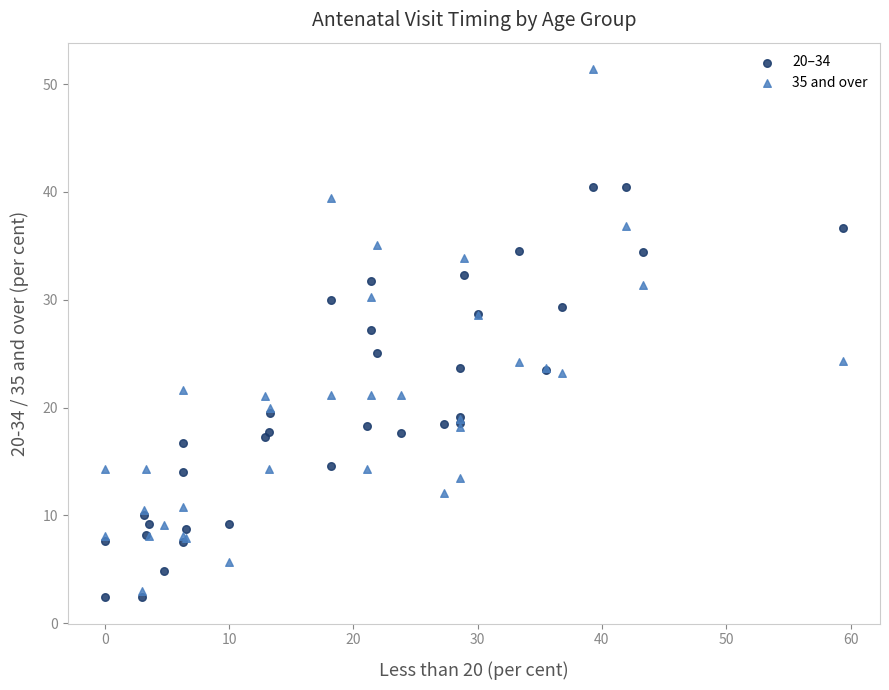

Which series reaches the minimum Y coordinate?

20–34